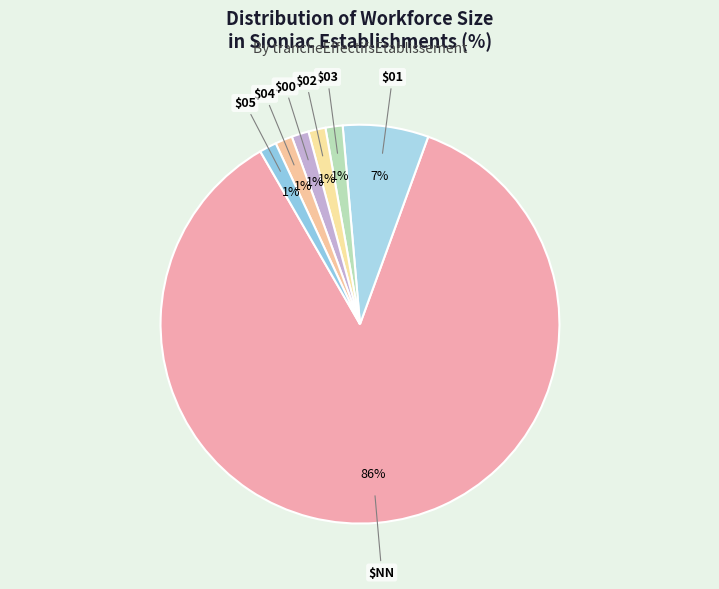

Count the number of slices in the pie.

7